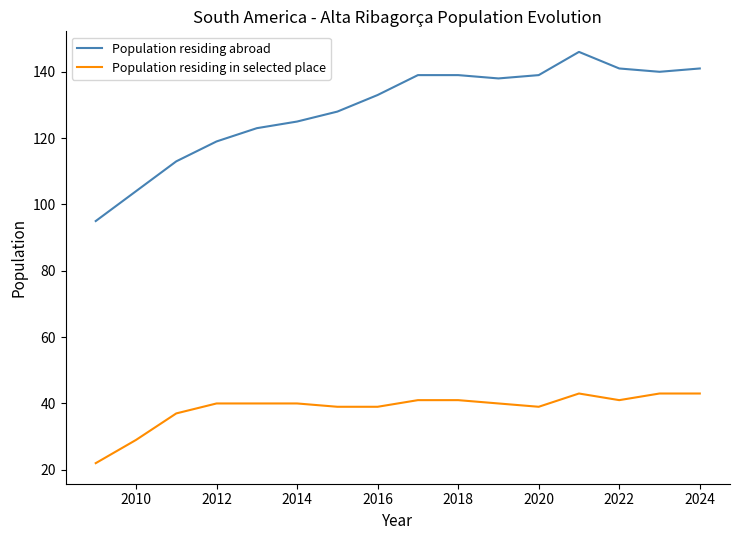

What is the lowest value of the Population residing in selected place series?

22